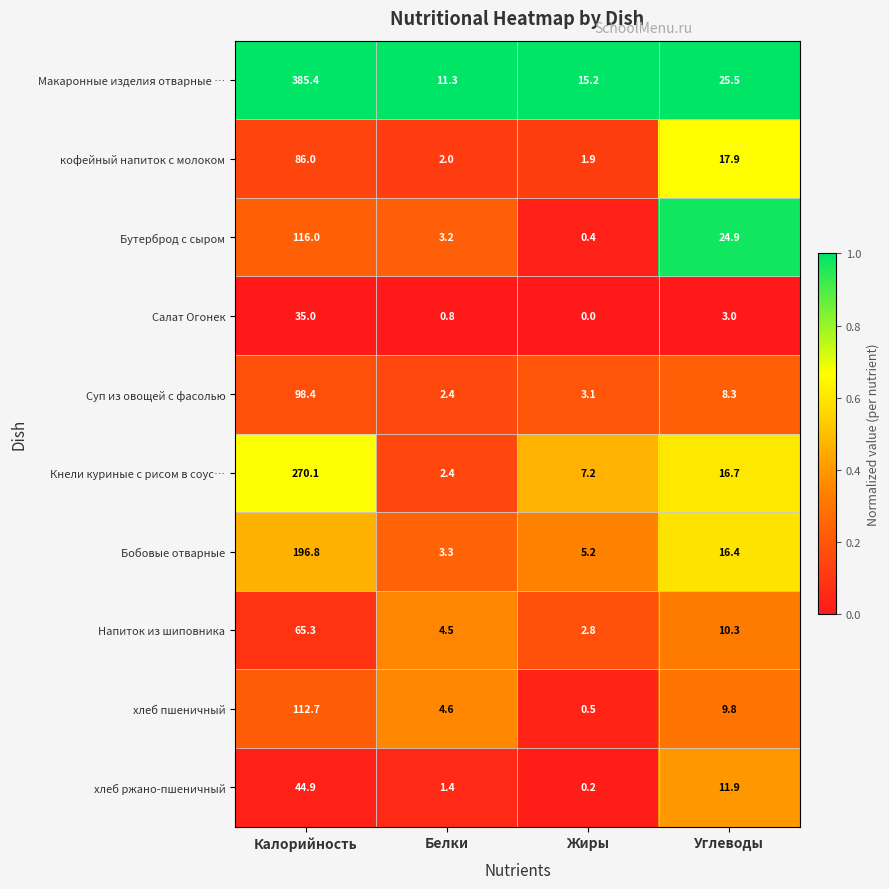

The value of Бутерброд с сыром at Белки is 3.2. True or false?

True